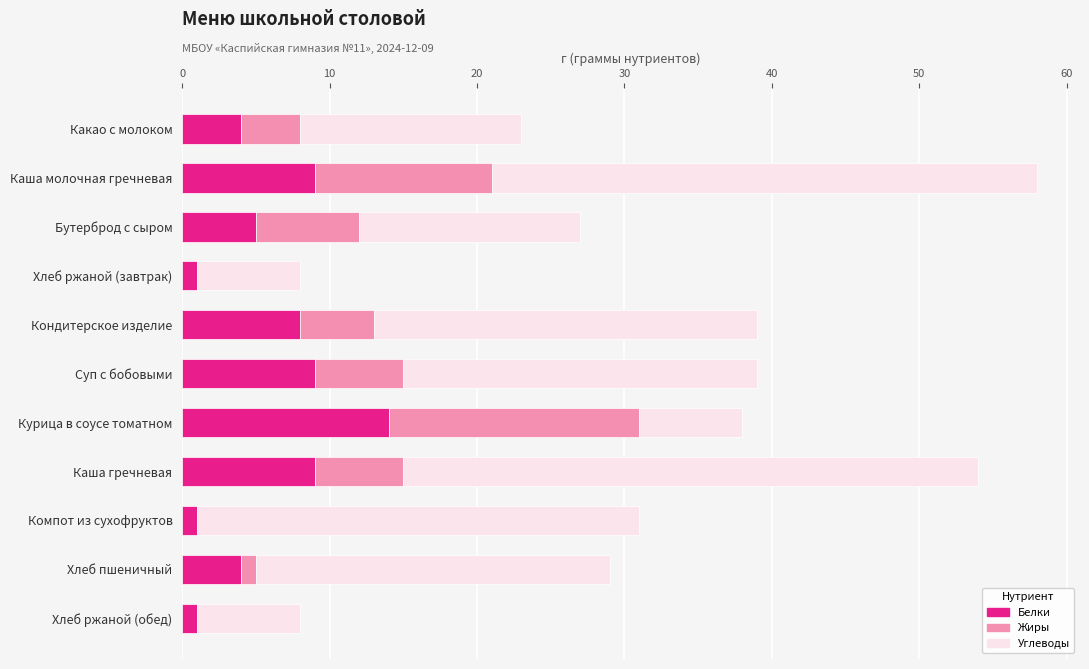

What is the average value of the Белки series?

6